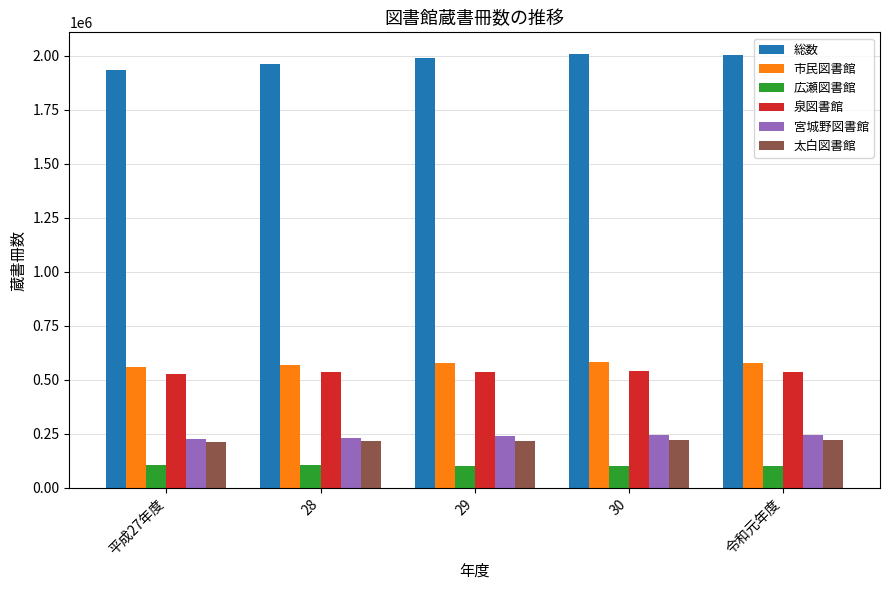

Is the value of 市民図書館 at 29 greater than the value of 宮城野図書館 at 平成27年度?

Yes